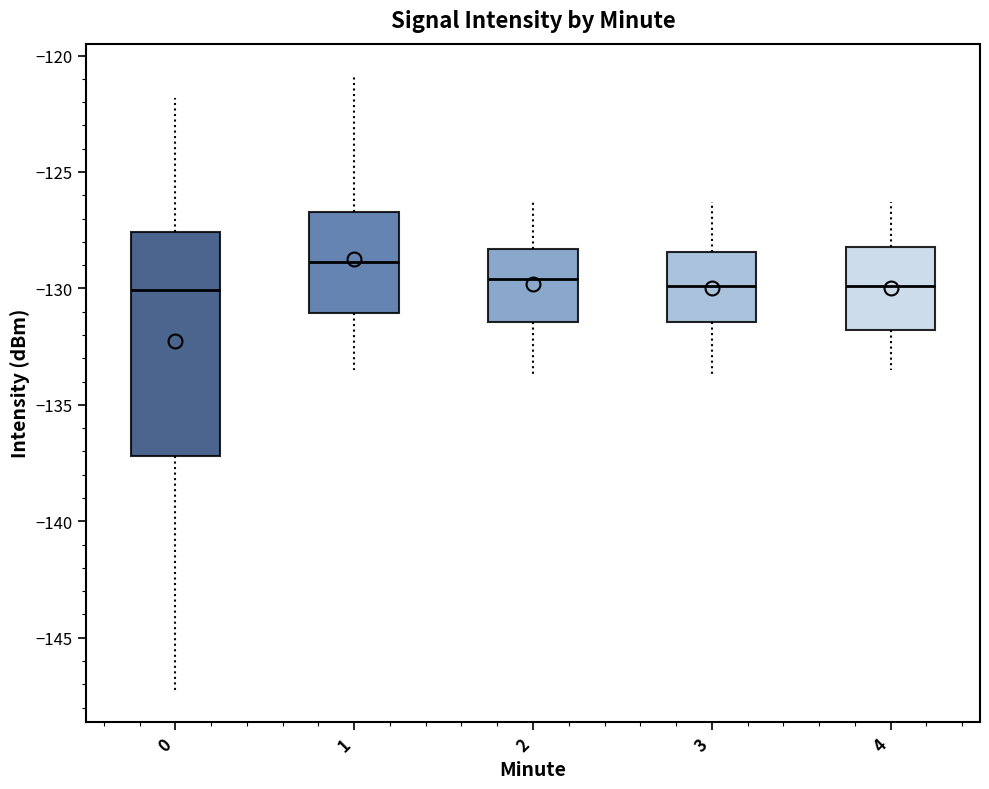

Reading left to right, read every box against the y-axis: the position of its median line, the range the box covers, and the ends of its whiskers. The values are not printed on the chart, so give them approximately, as read against the axis.

0: median -130.0, box -137.0 to -127.5, whiskers -147.5 to -122.0
1: median -129.0, box -131.0 to -126.5, whiskers -133.5 to -121.0
2: median -129.5, box -131.5 to -128.5, whiskers -134.0 to -126.5
3: median -130.0, box -131.5 to -128.5, whiskers -134.0 to -126.5
4: median -130.0, box -132.0 to -128.0, whiskers -133.5 to -126.5